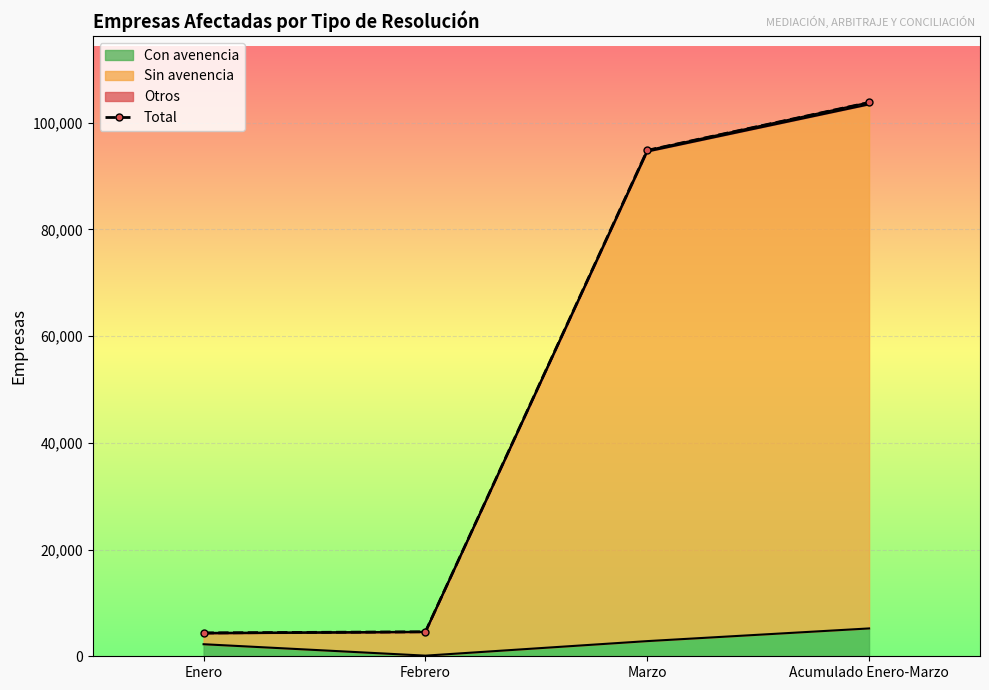

The chart shows a value of 103785 at Acumulado Enero-Marzo. True or false?

True